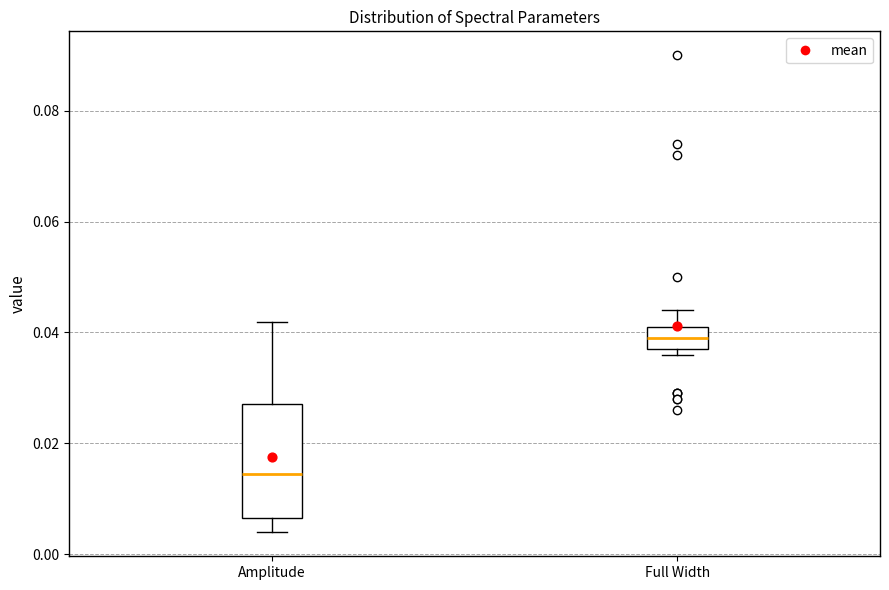

Reading left to right, transcribe this box plot: for each box, give where its median line is, the range the box spans, and where its two whiskers end, as read against the y-axis. The values are not printed on the chart, so give them approximately, as read against the axis.

Amplitude: median 0.014, box 0.006 to 0.028, whiskers 0.004 to 0.042
Full Width: median 0.040, box 0.038 to 0.042, whiskers 0.036 to 0.044